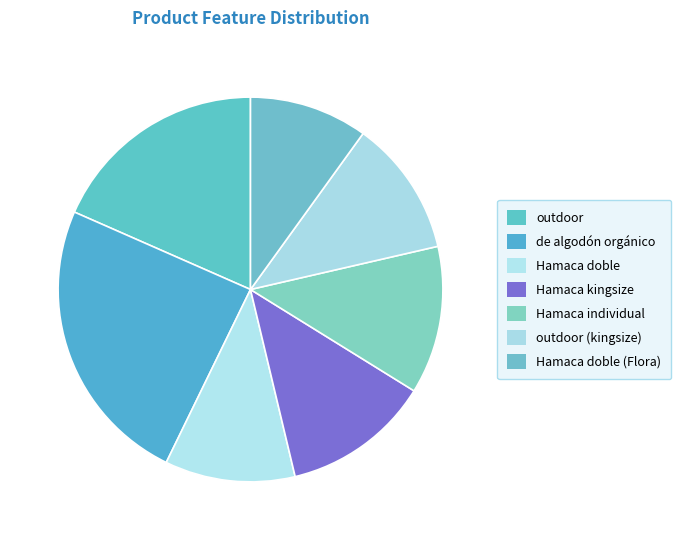

Is the sum of Hamaca doble and Hamaca doble (Flora) greater than half?

No